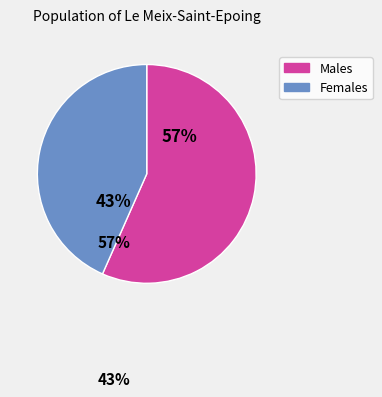

Is there any slice that represents more than half of the pie?

Yes